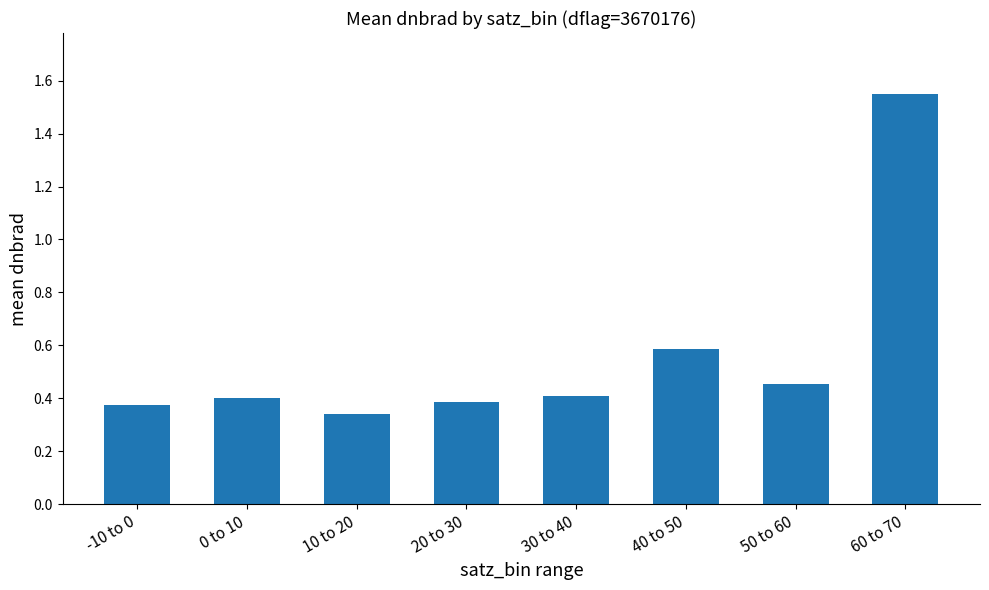

What position from the right is 10 to 20?

6